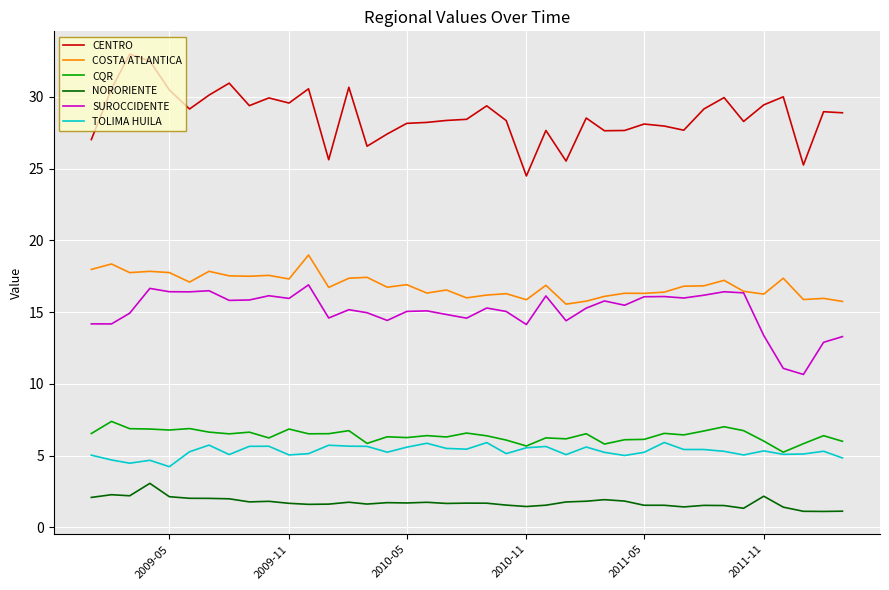

True or false: CENTRO and NORORIENTE intersect in this chart.

False